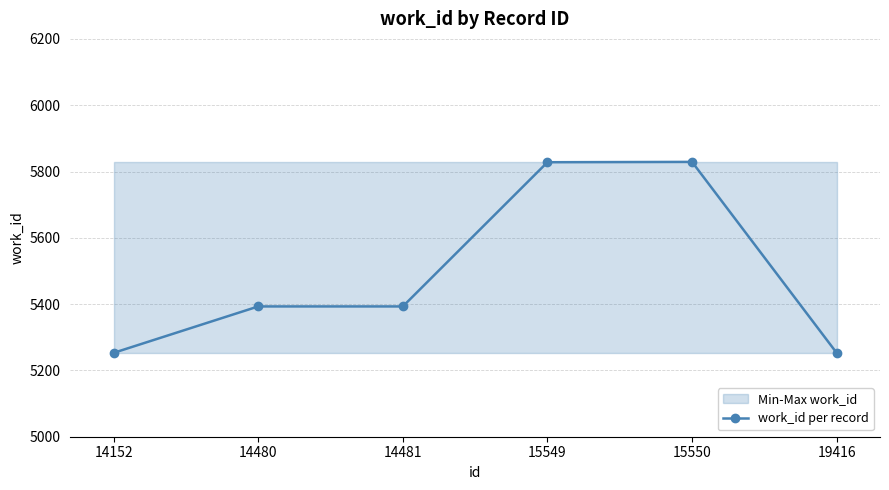

What is the value of the 5th point from the left?

5829